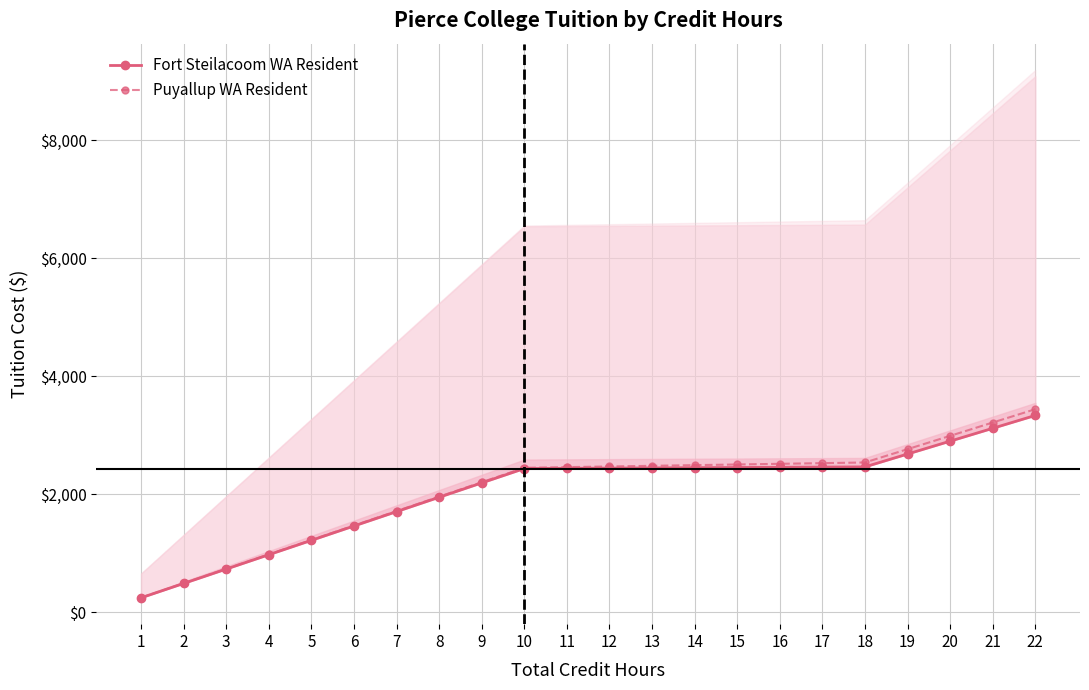

List the series in order of their peak value, highest first.

Puyallup WA Resident, Fort Steilacoom WA Resident